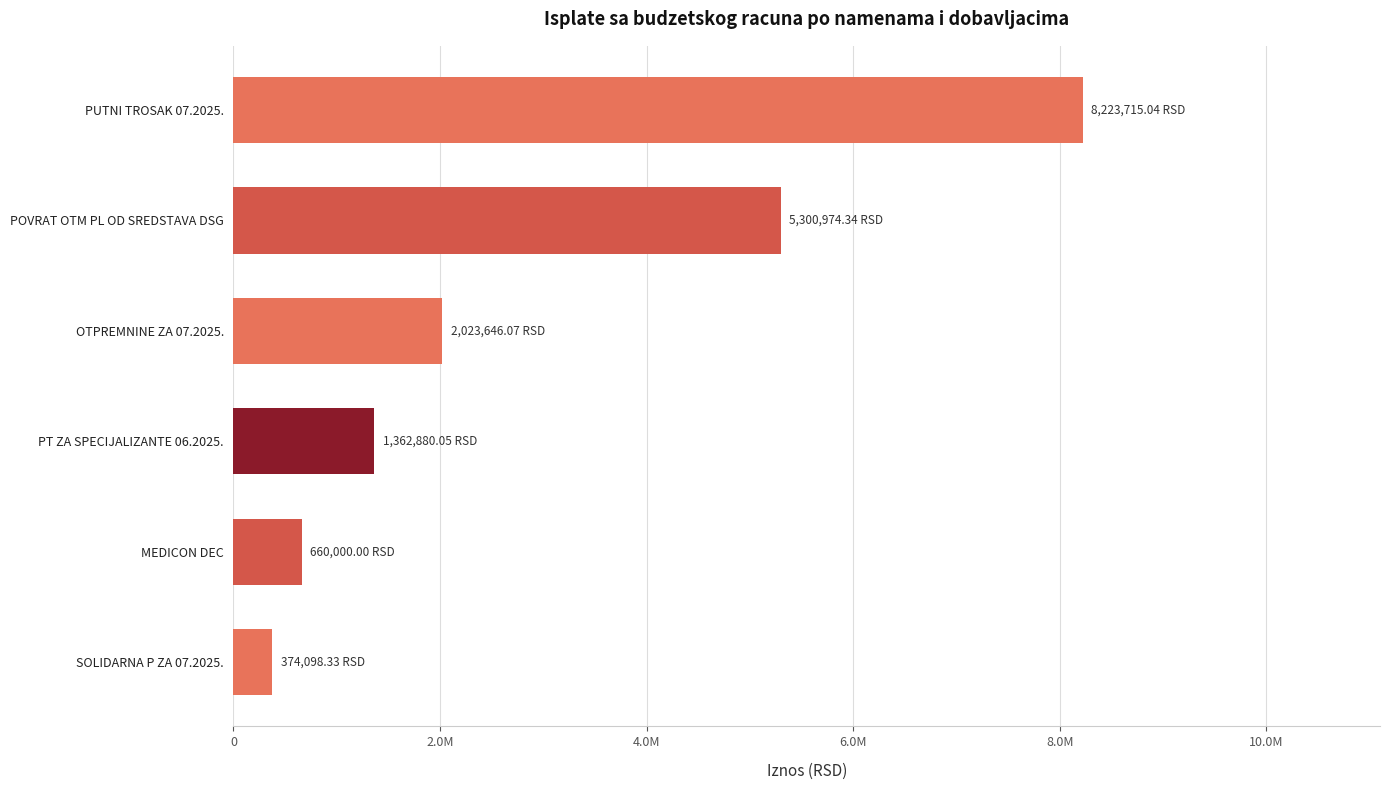

Does the chart contain any negative values?

No